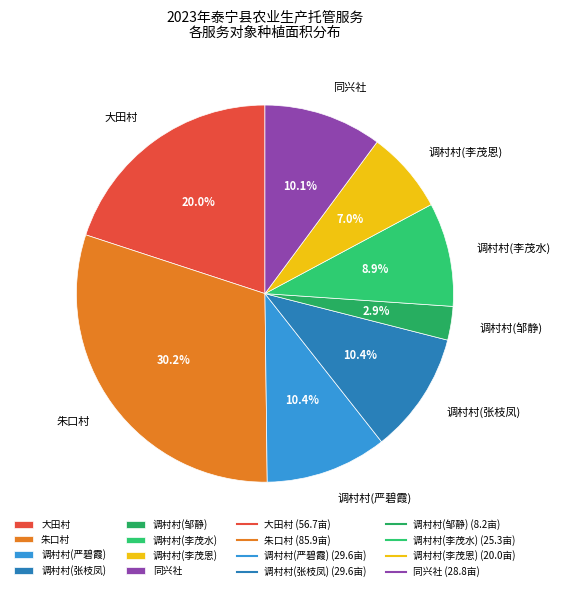

Does 调村村(严碧霞) account for over 50% of the chart?

No